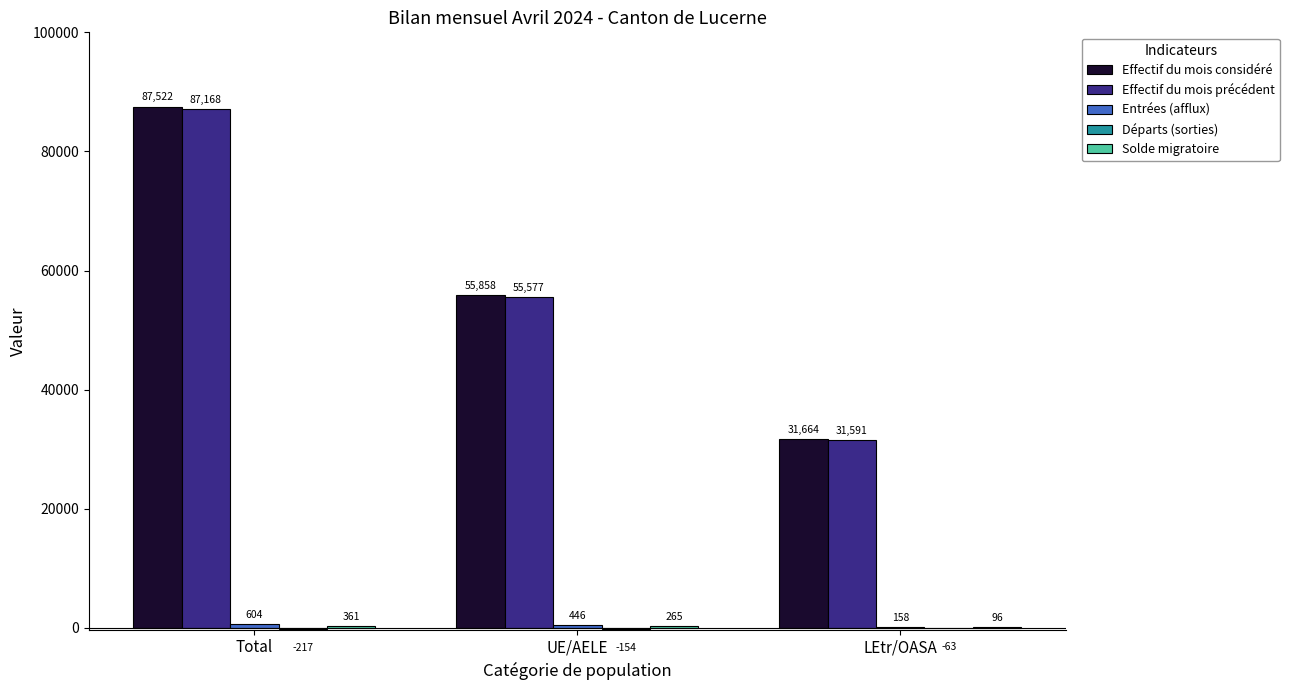

What is the maximum value shown in the chart?

87522